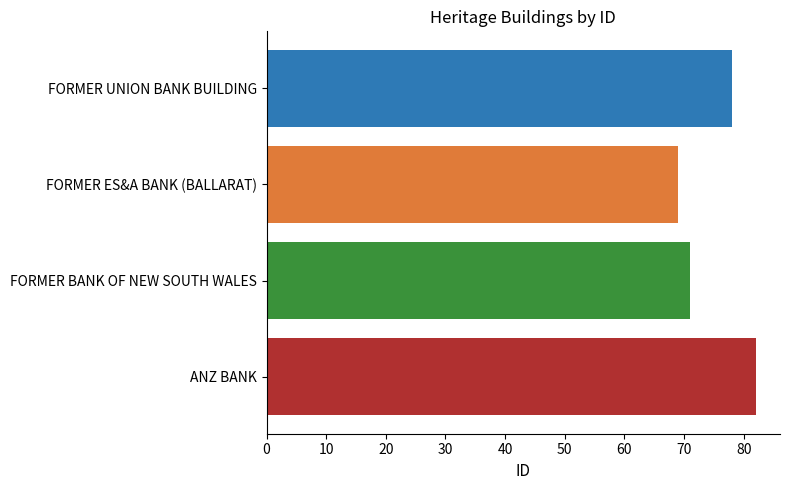

What is the change in value from FORMER UNION BANK BUILDING to ANZ BANK?

+4